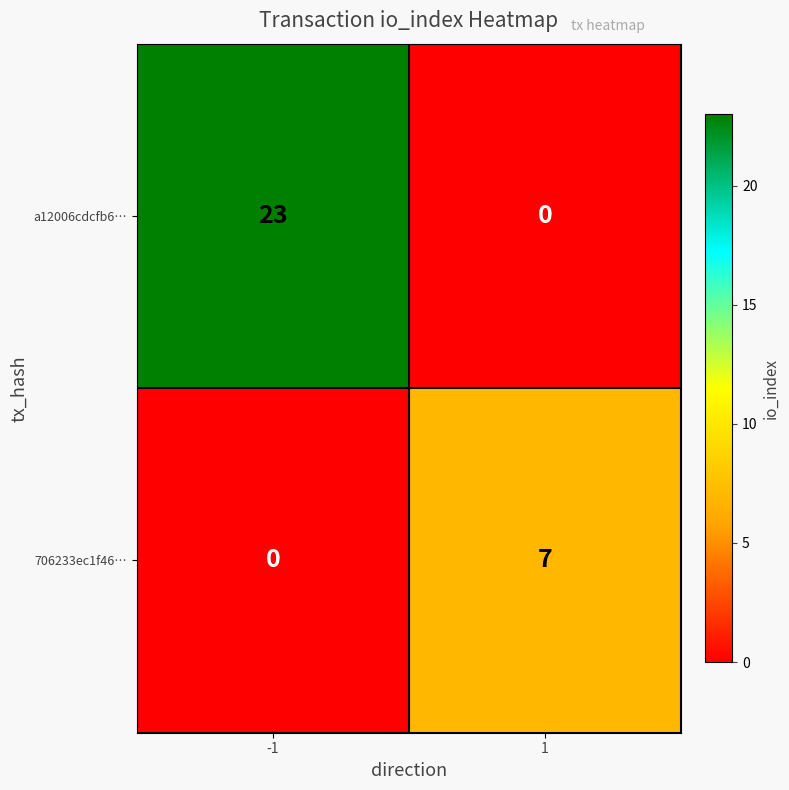

Reading left to right, extract all data points from this chart.

a12006cdcfb6…: 23	0
706233ec1f46…: 0	7